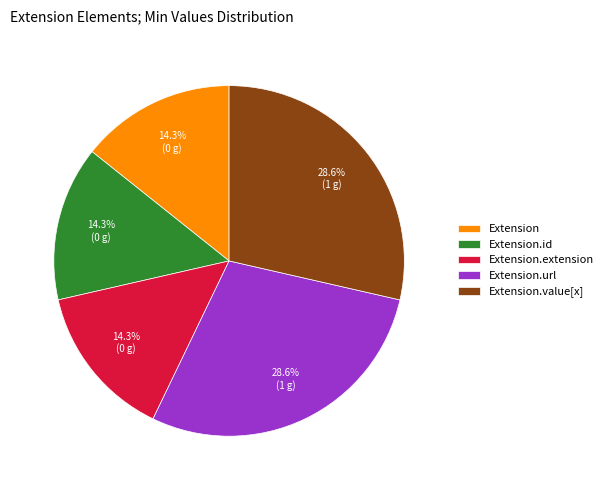

Do Extension.extension and Extension together represent more than half of the pie?

No